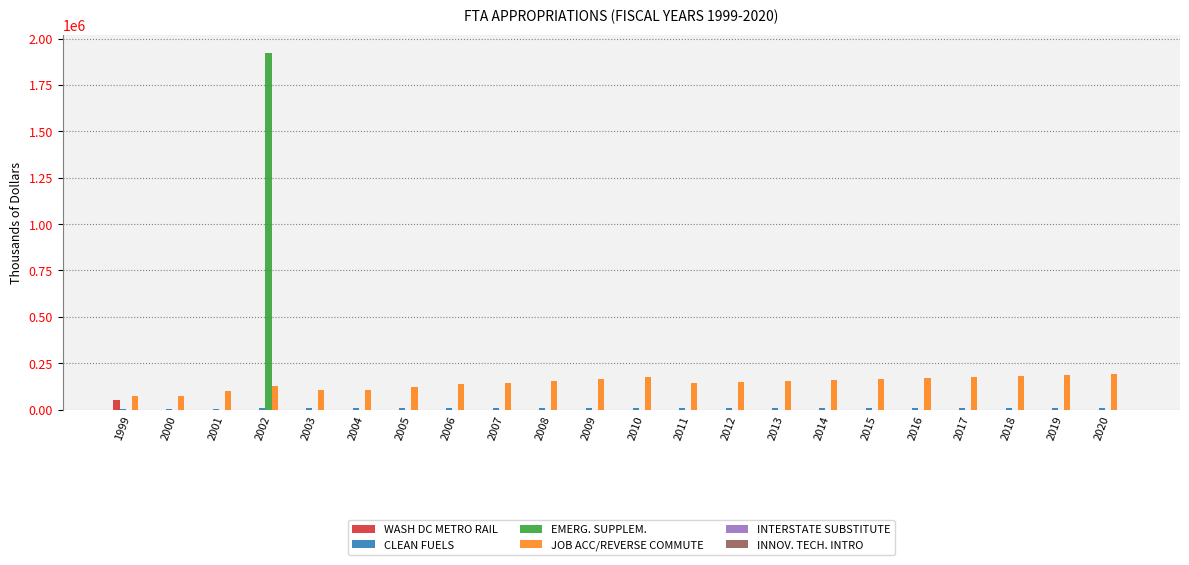

Are the bars horizontal?

No